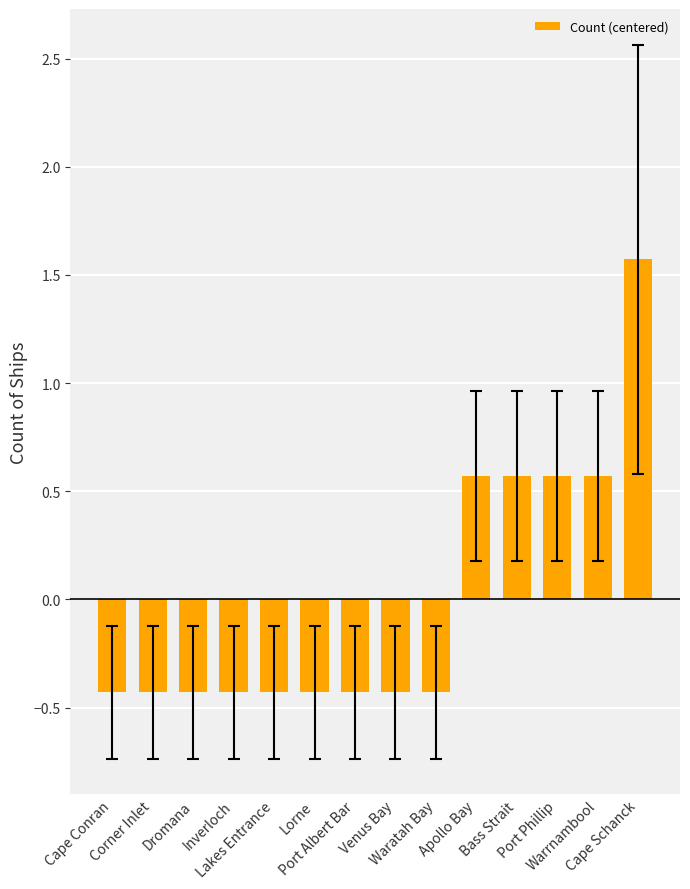

Read the value at Corner Inlet.

-0.4